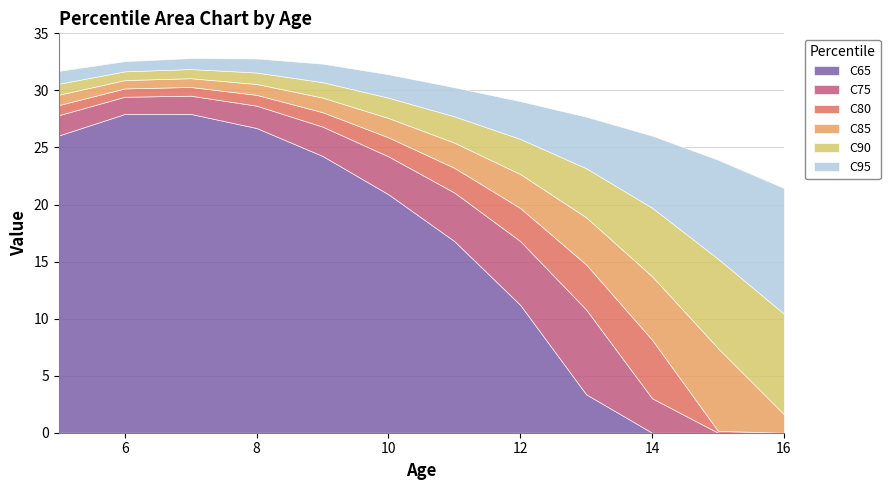

The value of C75 at 8 is 28.7. True or false?

True